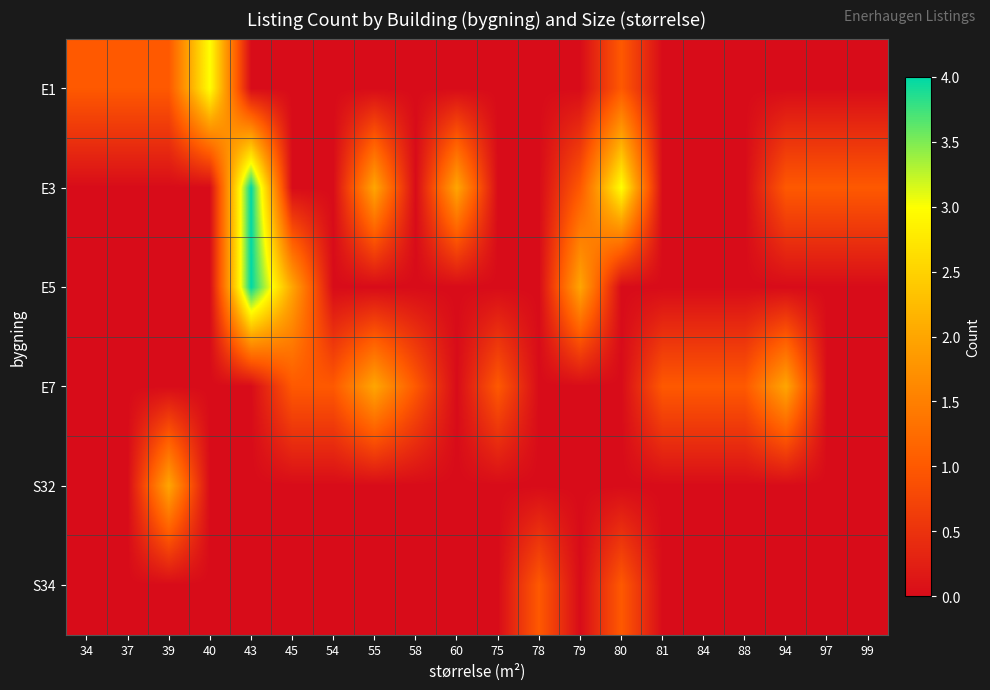

Which has a higher value, 55 or 54?

55